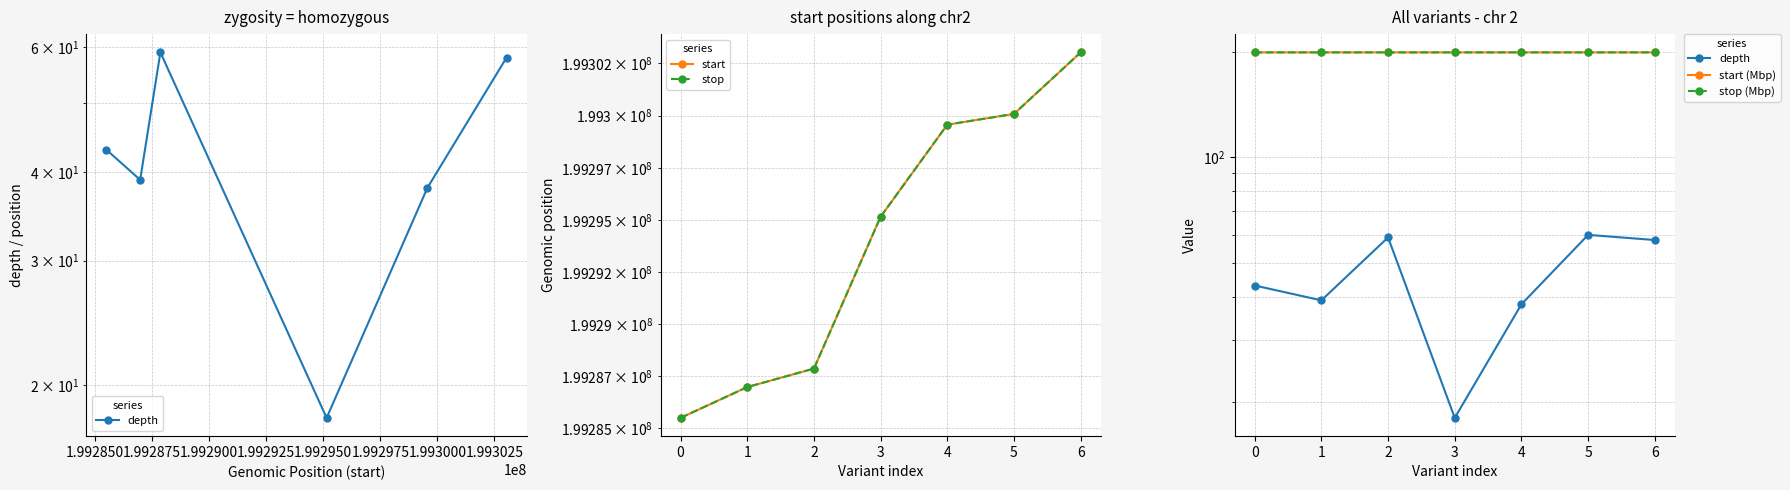

The value of start at 0 is 199285507.0. True or false?

True